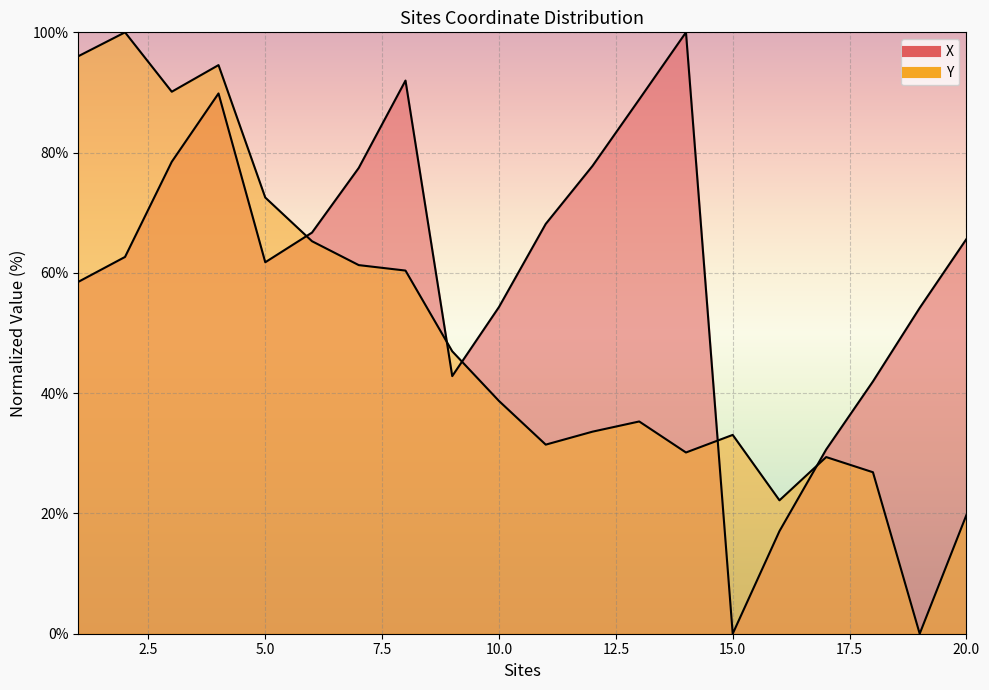

What is the value of the X point at the 14th from the left?

100.0